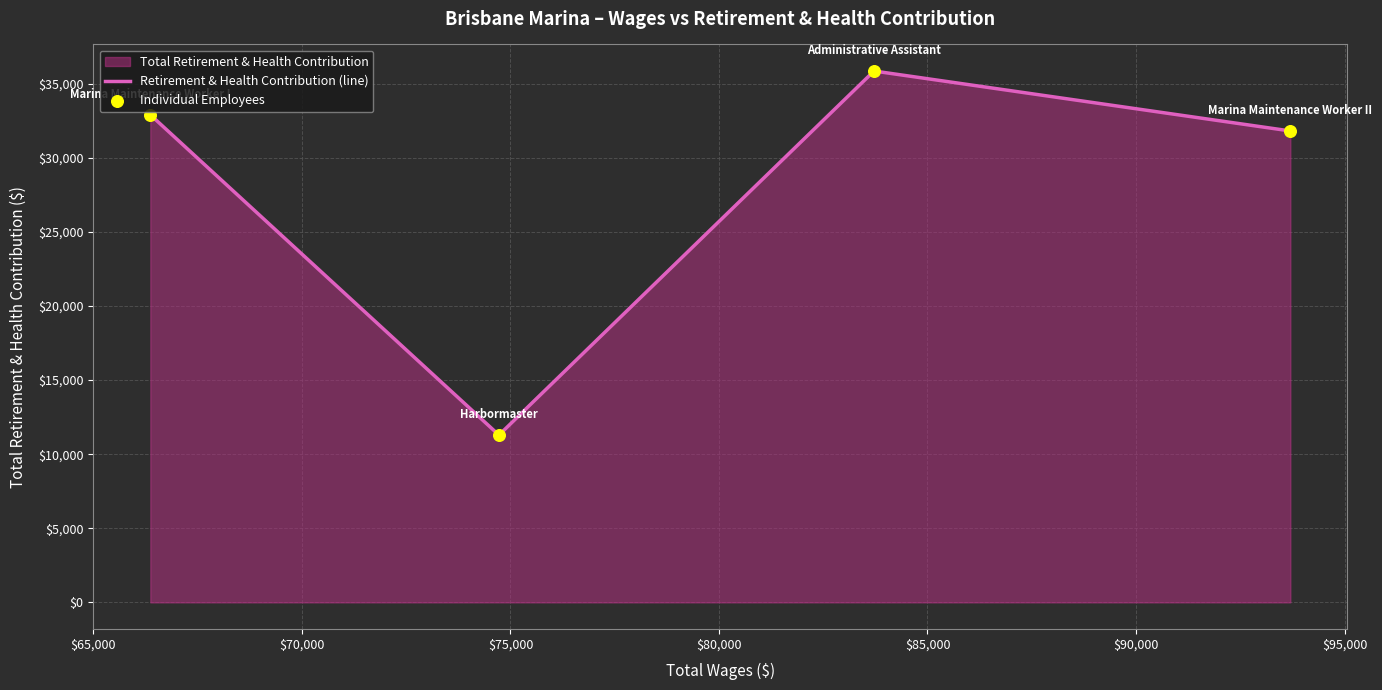

True or false: the data has more than 0 interior local peaks.

True